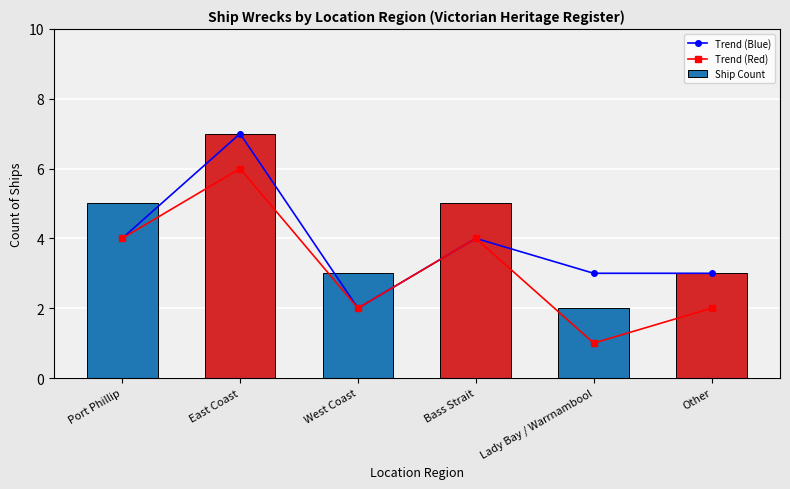

Between East Coast and Lady Bay / Warrnambool, which is larger?

East Coast